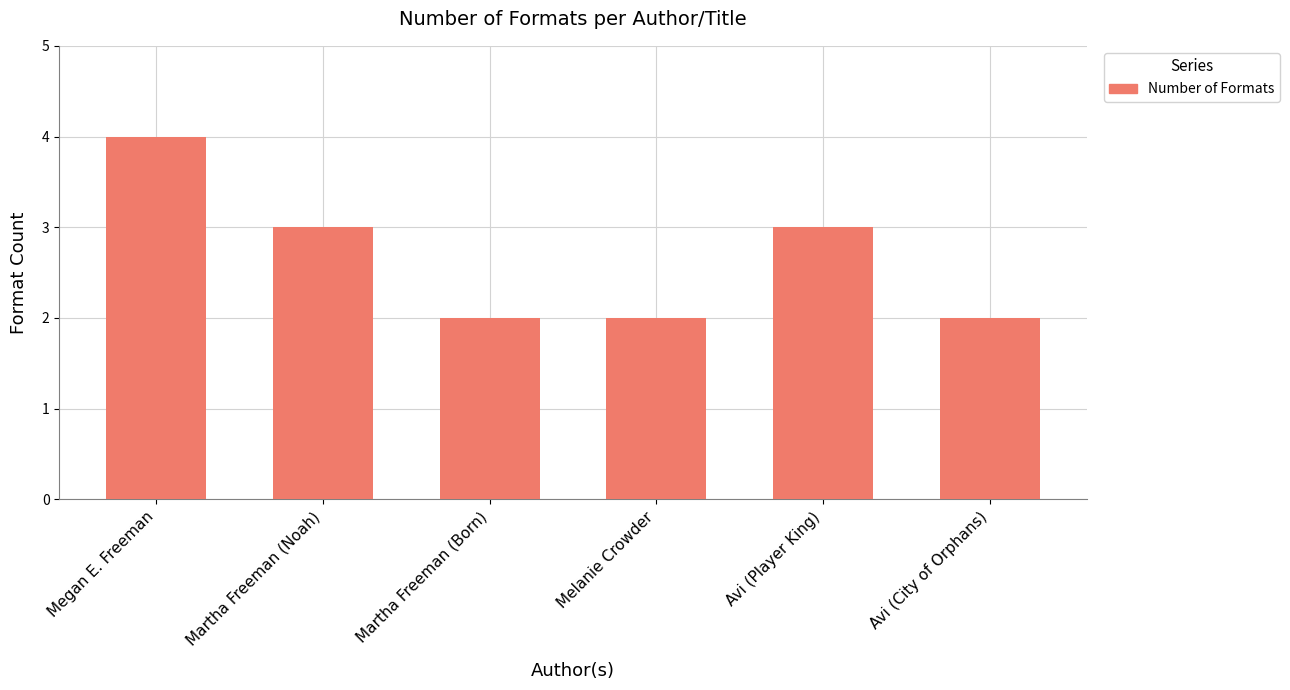

The value at Martha Freeman (Noah) is 3. True or false?

True